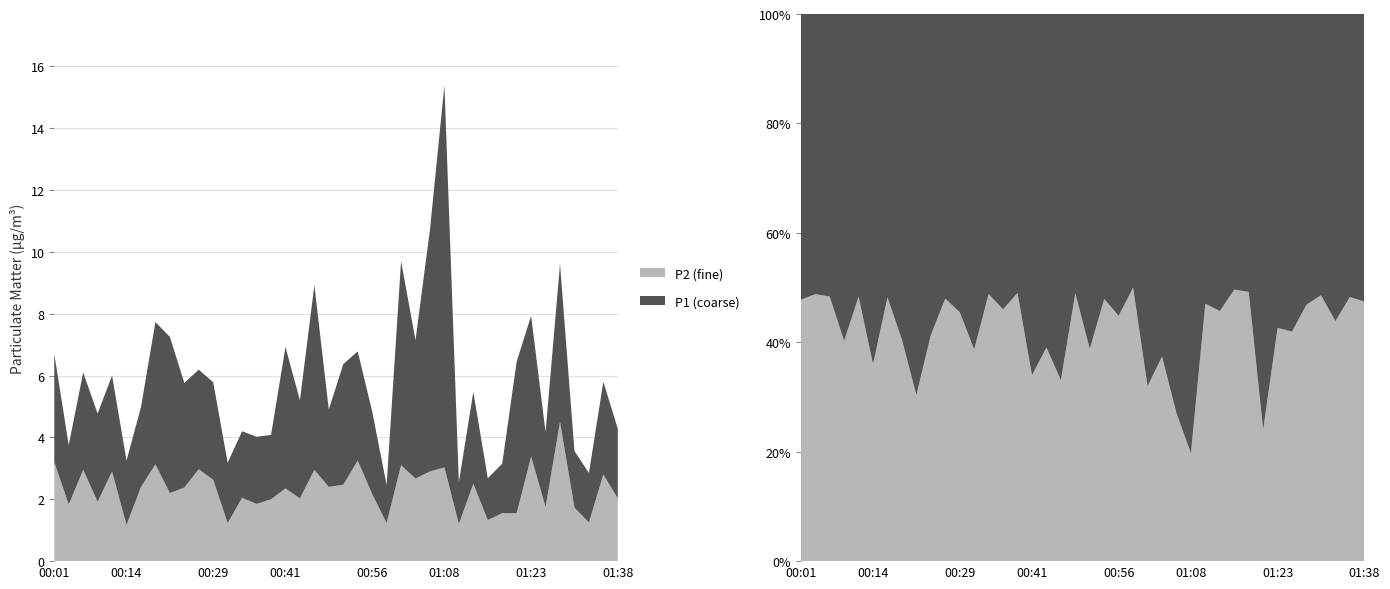

Reading left to right, list all the values displayed in this chart.

P1: 00:01=3.5	00:04=1.9	00:07=3.1	00:09=2.9	00:12=3.1	00:14=2.1	00:17=2.6	00:19=4.6	00:21=5.0	00:24=3.4	00:26=3.2	00:29=3.1	00:31=1.9	00:34=2.1	00:36=2.2	00:39=2.1	00:41=4.6	00:44=3.2	00:46=6.0	00:48=2.5	00:51=3.9	00:53=3.5	00:56=2.7	00:58=1.2	01:01=6.6	01:03=4.5	01:06=7.8	01:08=12.3	01:11=1.4	01:13=3.0	01:16=1.4	01:18=1.6	01:20=4.9	01:23=4.5	01:25=2.4	01:28=5.1	01:30=1.8	01:33=1.6	01:35=3.0	01:38=2.2
P2: 00:01=3.2	00:04=1.8	00:07=3.0	00:09=1.9	00:12=2.9	00:14=1.2	00:17=2.4	00:19=3.1	00:21=2.2	00:24=2.4	00:26=3.0	00:29=2.6	00:31=1.2	00:34=2.0	00:36=1.9	00:39=2.0	00:41=2.4	00:44=2.0	00:46=3.0	00:48=2.4	00:51=2.5	00:53=3.2	00:56=2.2	00:58=1.2	01:01=3.1	01:03=2.7	01:06=2.9	01:08=3.0	01:11=1.2	01:13=2.5	01:16=1.3	01:18=1.6	01:20=1.6	01:23=3.4	01:25=1.8	01:28=4.5	01:30=1.7	01:33=1.2	01:35=2.8	01:38=2.0